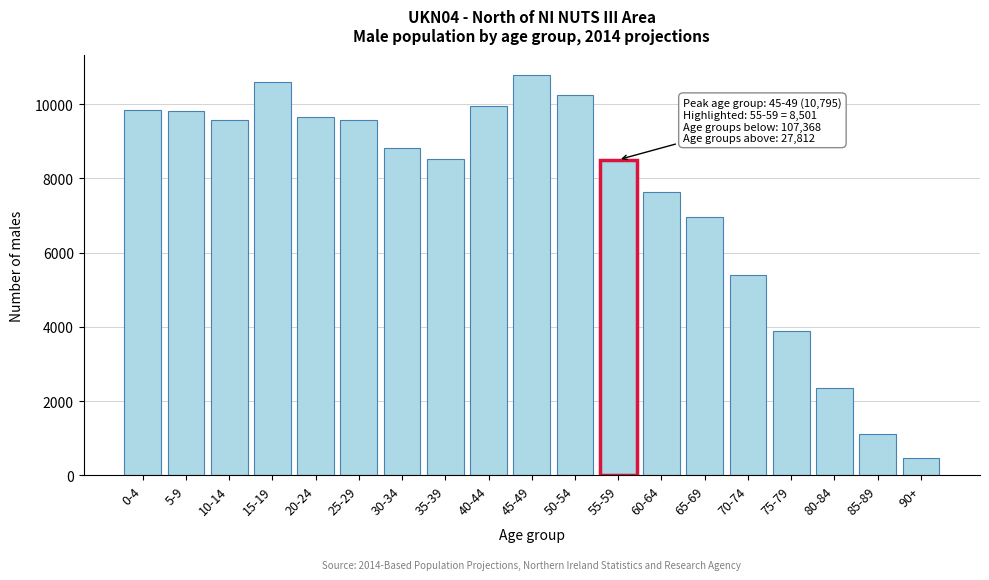

What is the ratio of the value at 45-49 to the value at 40-44?

1.1